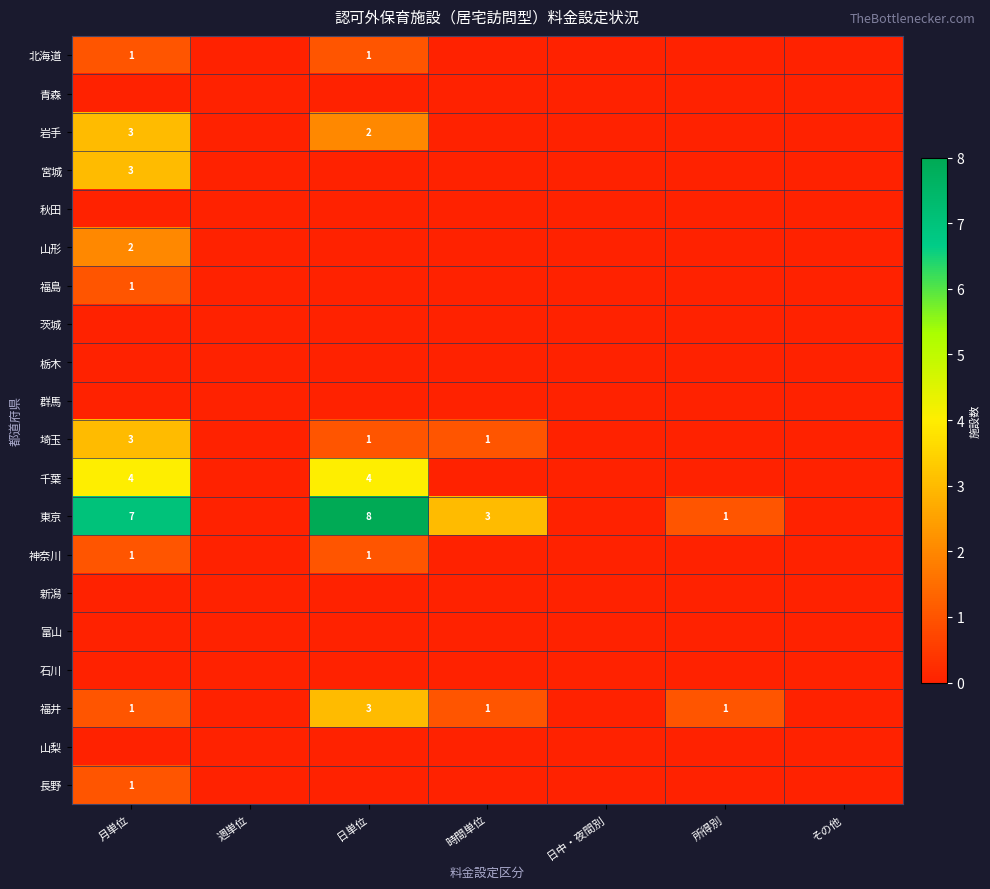

At which category is the sum across all series the highest?

月単位